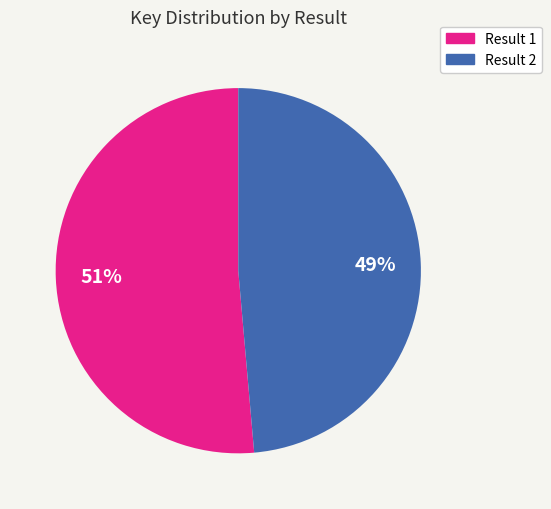

To the nearest percent, what is the average slice percentage?

50%